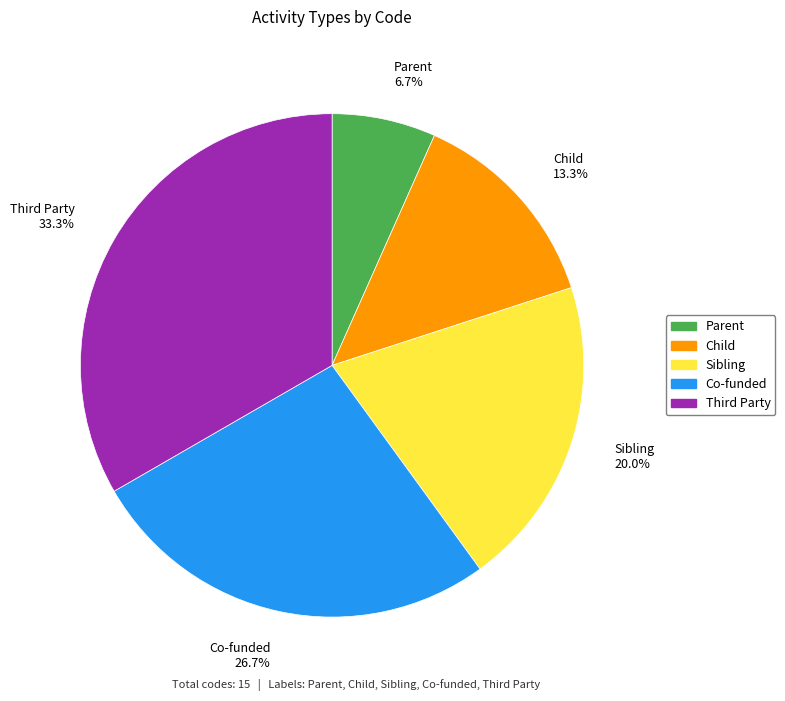

To the nearest percent, what is the difference between the largest and smallest slice percentages?

27%